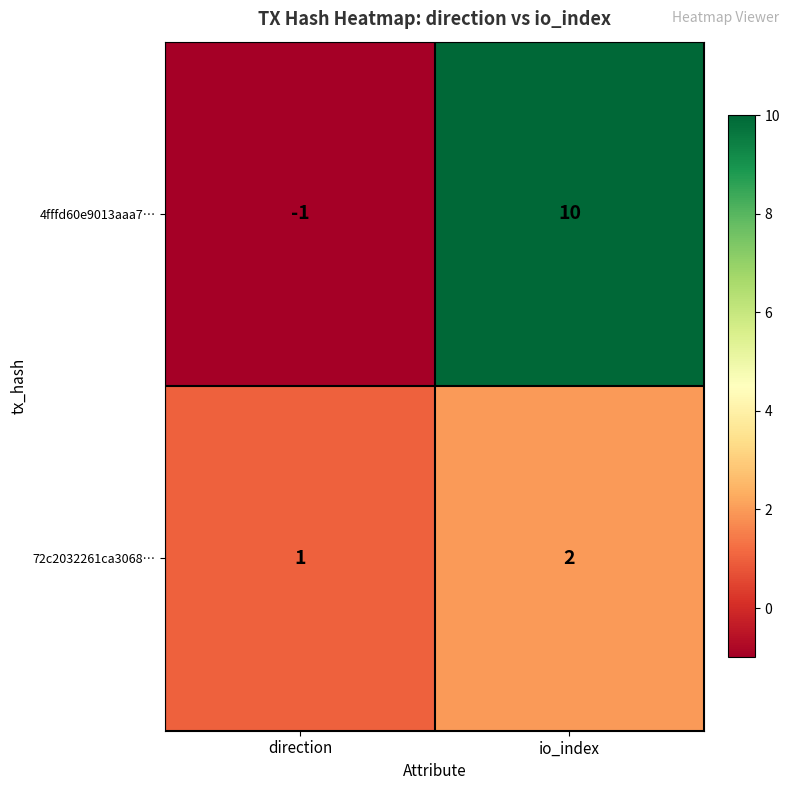

Reading left to right, what are all the values shown in this chart?

4fffd60e9013aaa7…: direction=-1	io_index=10
72c2032261ca3068…: direction=1	io_index=2